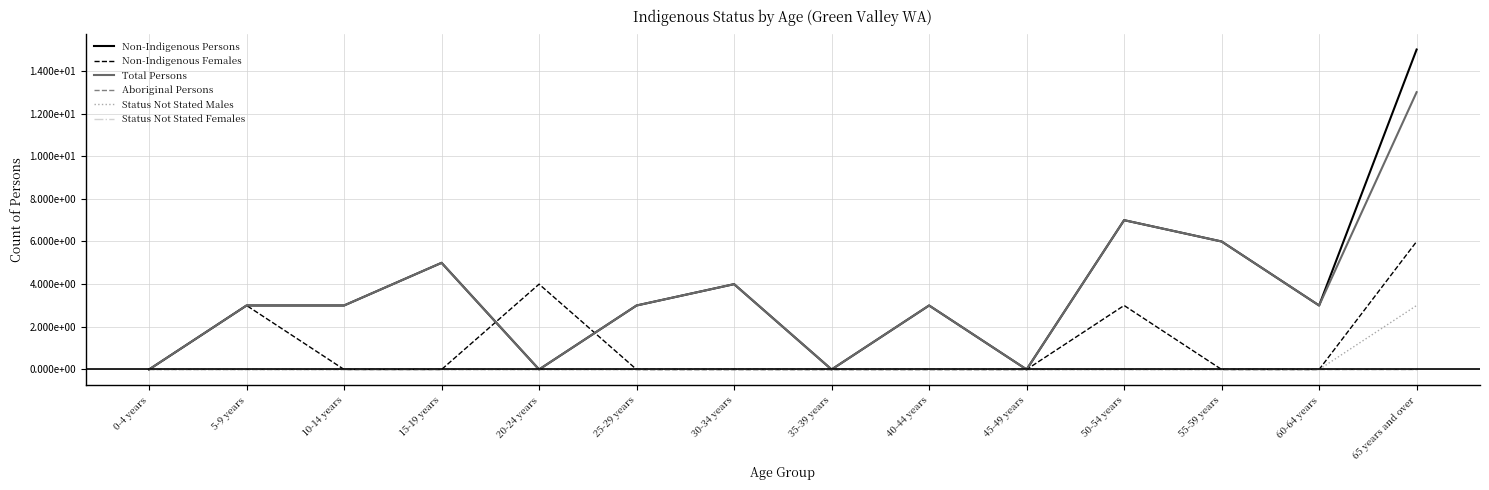

Reading left to right, transcribe all the data shown in this chart.

Non-Indigenous Persons: 0	3	3	5	0	3	4	0	3	0	7	6	3	15
Non-Indigenous Females: 0	3	0	0	4	0	0	0	0	0	3	0	0	6
Total Persons: 0	3	3	5	0	3	4	0	3	0	7	6	3	13
Aboriginal Persons: 0	0	0	0	0	0	0	0	0	0	0	0	0	0
Status Not Stated Males: 0	0	0	0	0	0	0	0	0	0	0	0	0	3
Status Not Stated Females: 0	0	0	0	0	0	0	0	0	0	0	0	0	0